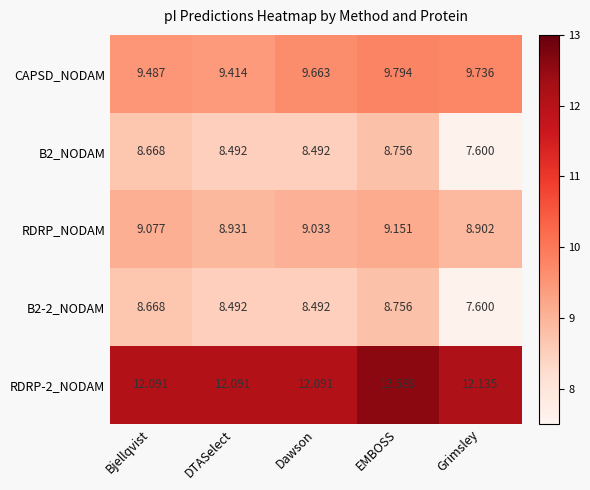

List the labels in order of RDRP_NODAM value, smallest first.

Grimsley, DTASelect, Dawson, Bjellqvist, EMBOSS